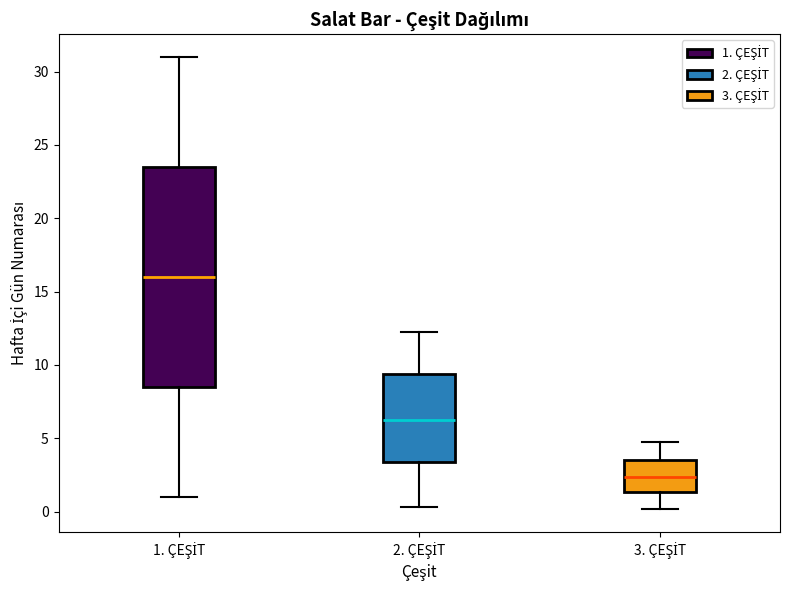

Reading left to right, read every box against the y-axis: the position of its median line, the range the box covers, and the ends of its whiskers. The values are not printed on the chart, so give them approximately, as read against the axis.

1. ÇEŞİT: median 16.0, box 8.5 to 23.5, whiskers 1.0 to 31.0
2. ÇEŞİT: median 6.0, box 3.5 to 9.5, whiskers 0.5 to 12.0
3. ÇEŞİT: median 2.5, box 1.5 to 3.5, whiskers 0.0 to 4.5